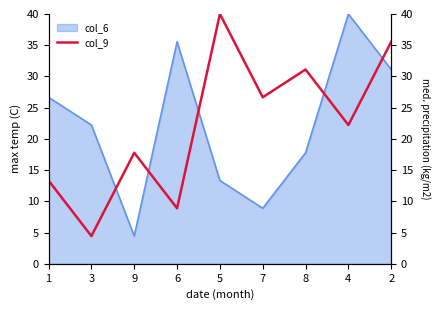

What is the maximum value shown in the chart?

40.0